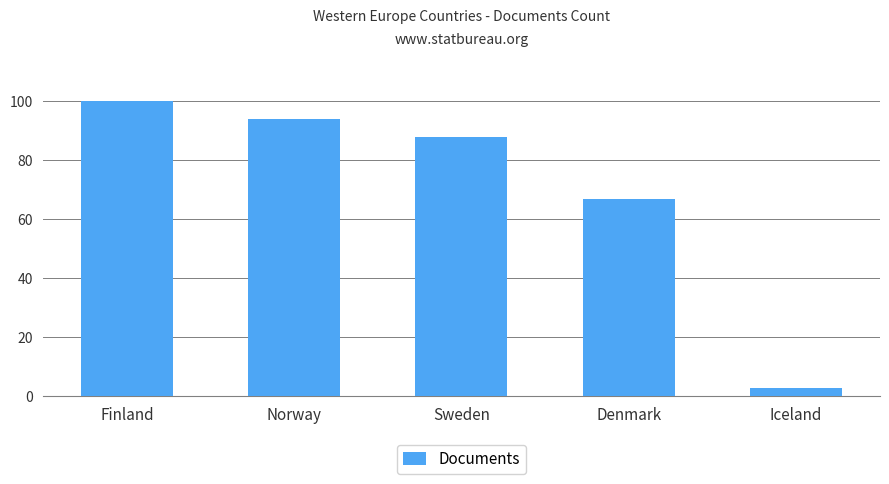

How many distinct data groups are displayed?

1